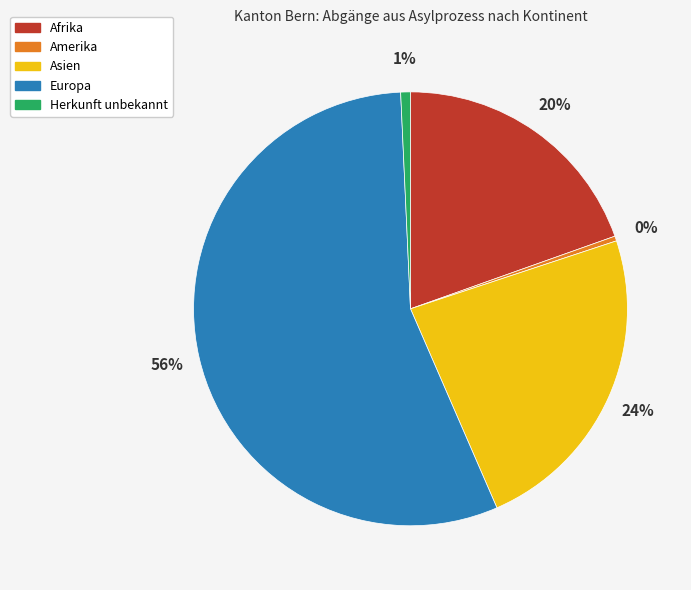

Is there any slice that represents more than half of the pie?

Yes